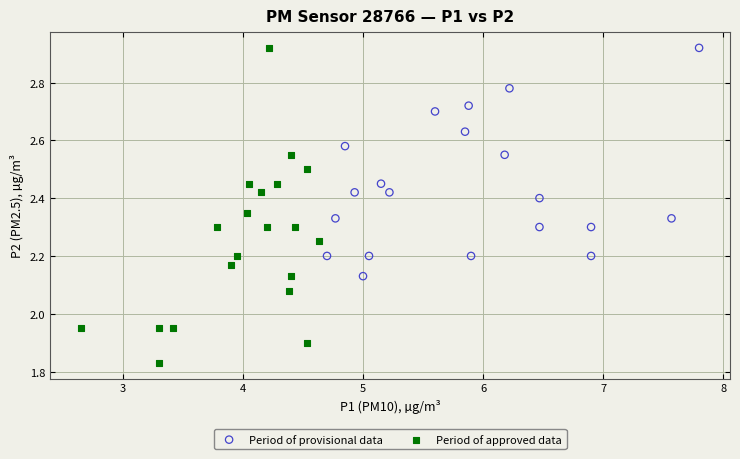

Which series contains the lowest Y value?

Period of approved data